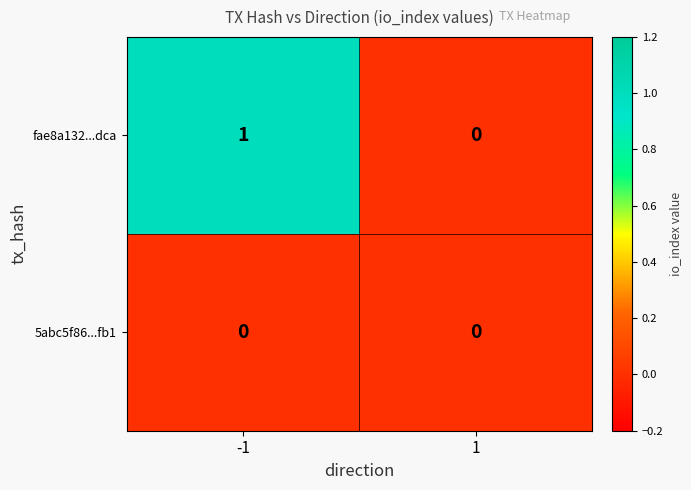

Which series has the widest spread of values?

fae8a132...dca